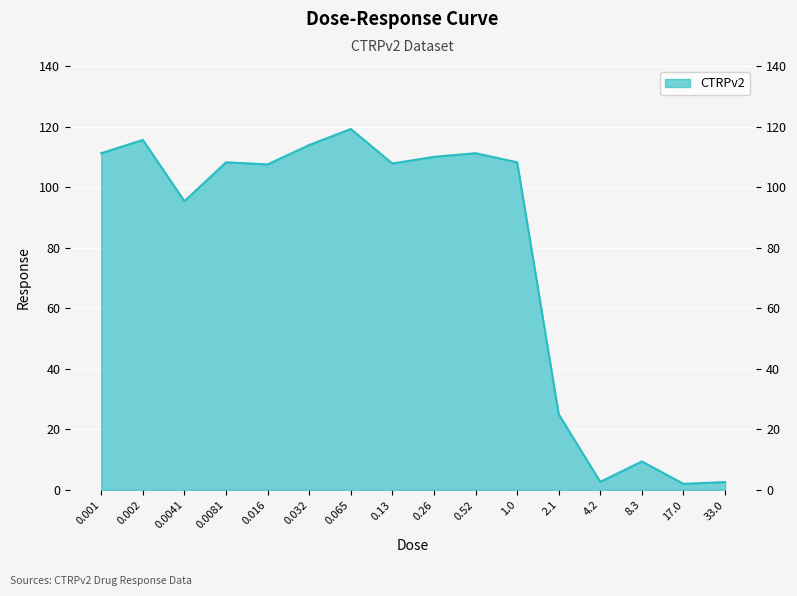

The chart shows a value of 115.6 at 0.002. True or false?

True